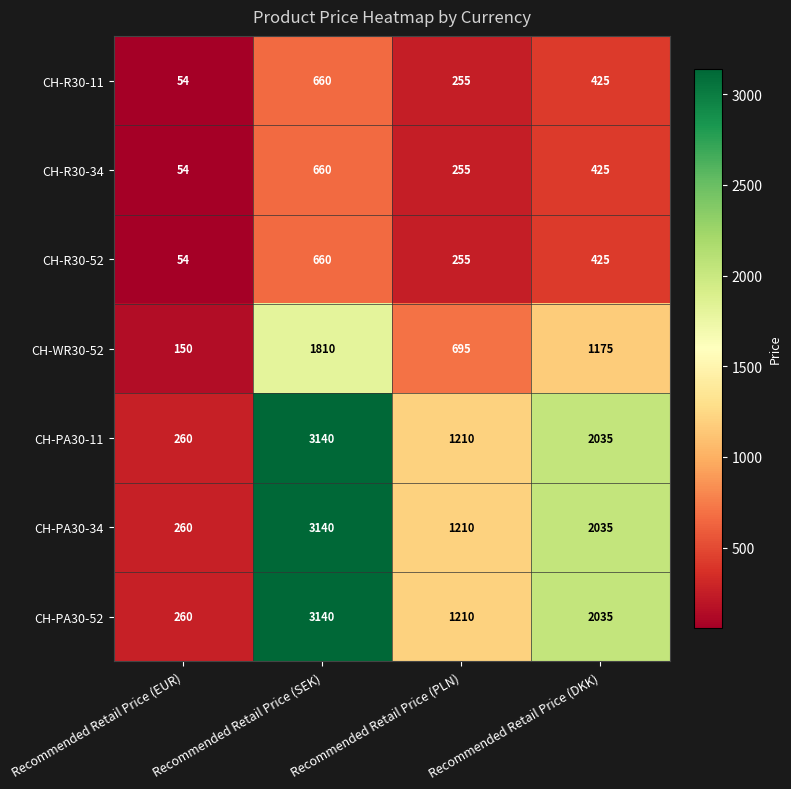

What is the spread (max minus min) of values at Recommended Retail Price (EUR)?

206